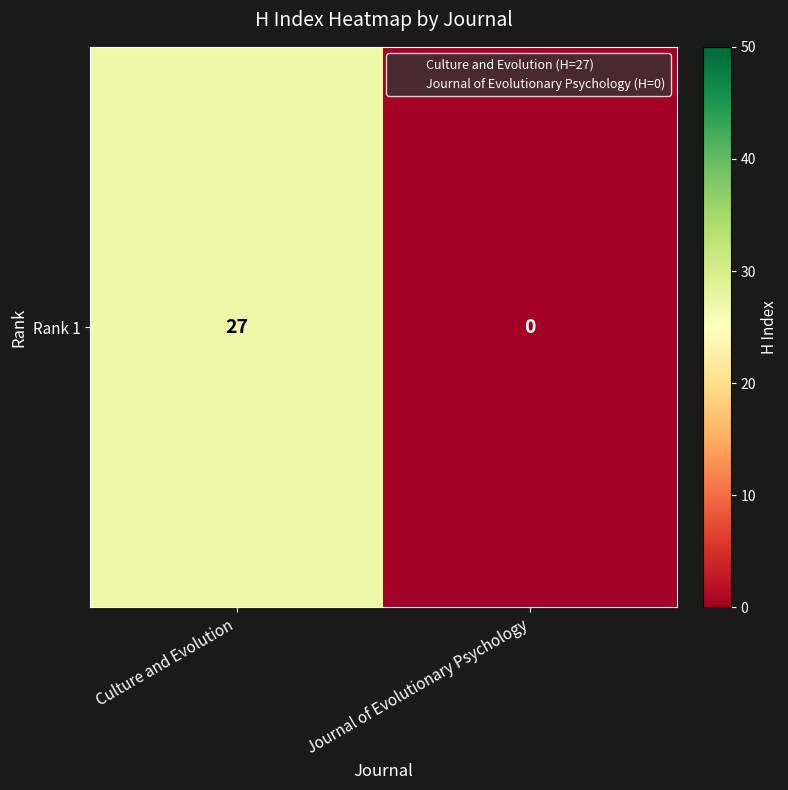

True or false: the data shows 0 at Journal of Evolutionary Psychology.

True